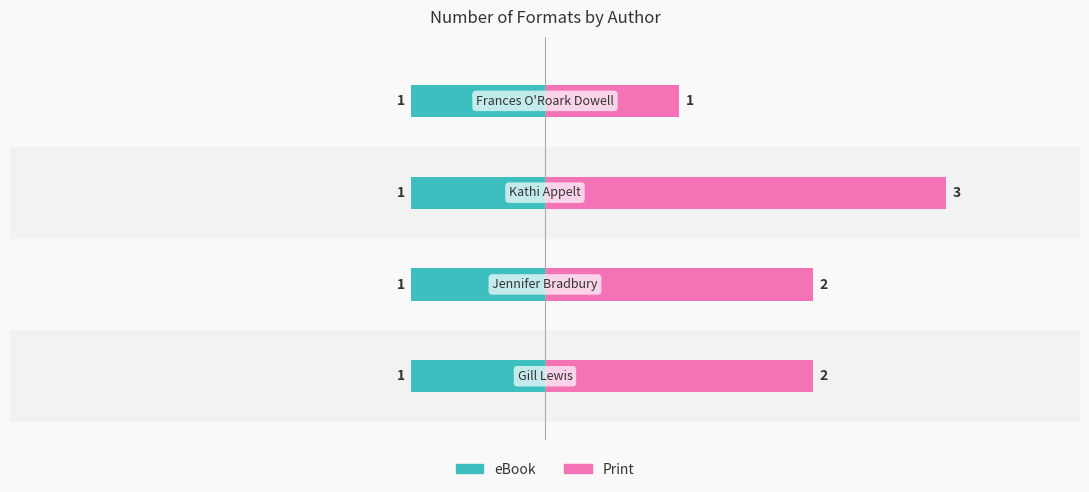

The Print series shows 2.0 at −3. True or false?

True